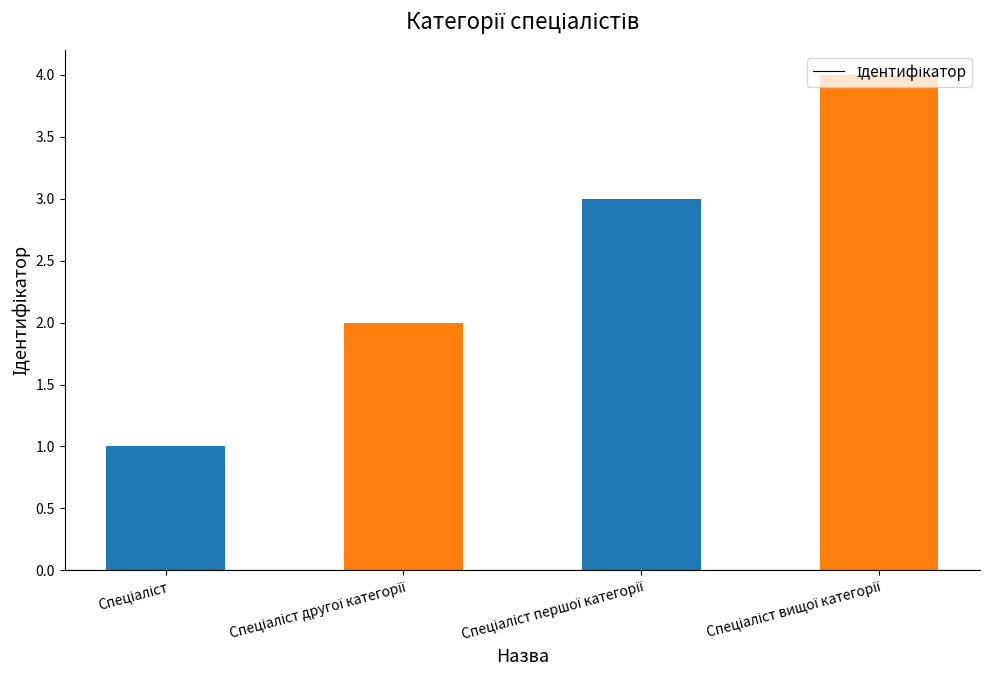

What is the sum of all values?

10